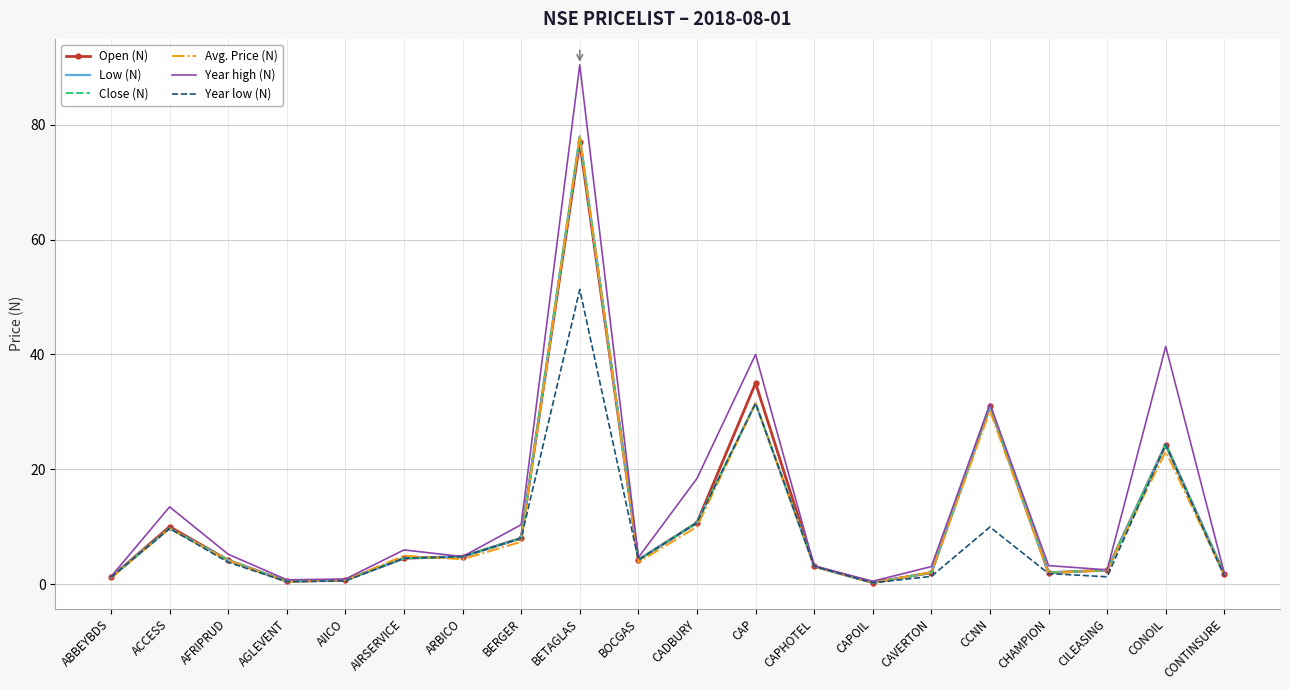

Which category has the highest value across all series?

BETAGLAS